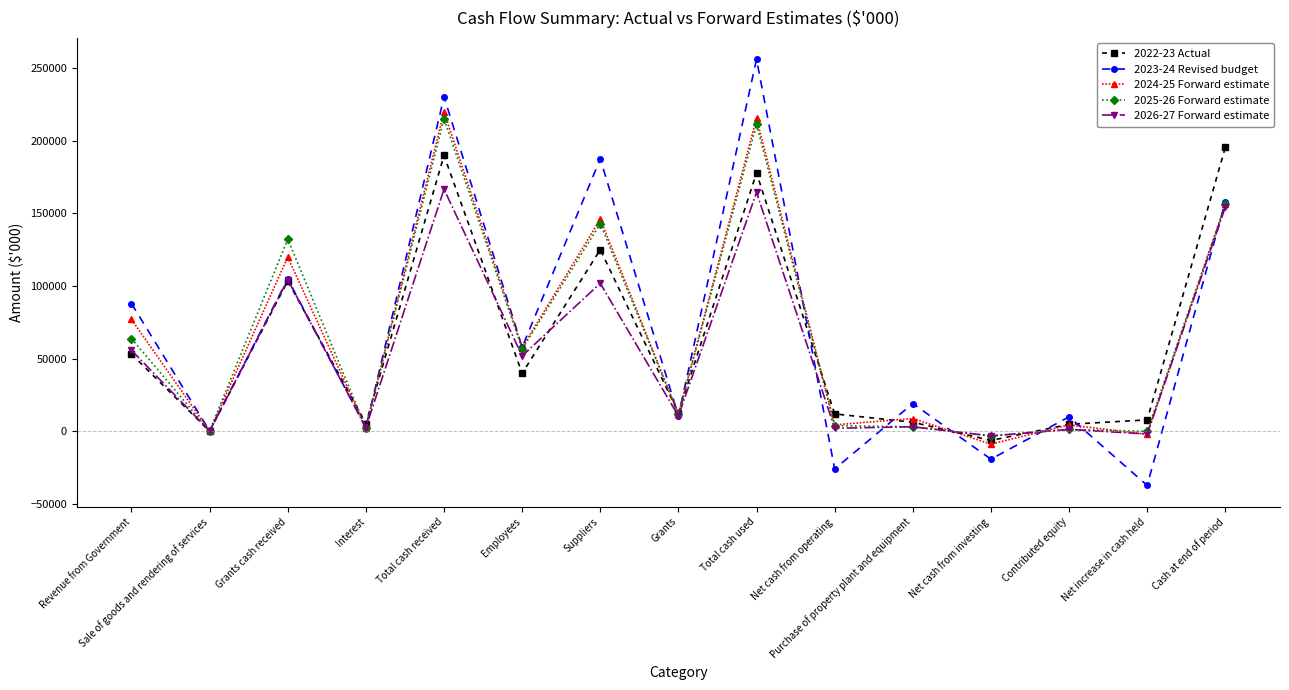

Is it true that 2023-24 Revised budget equals 239087 at Cash at end of period?

False